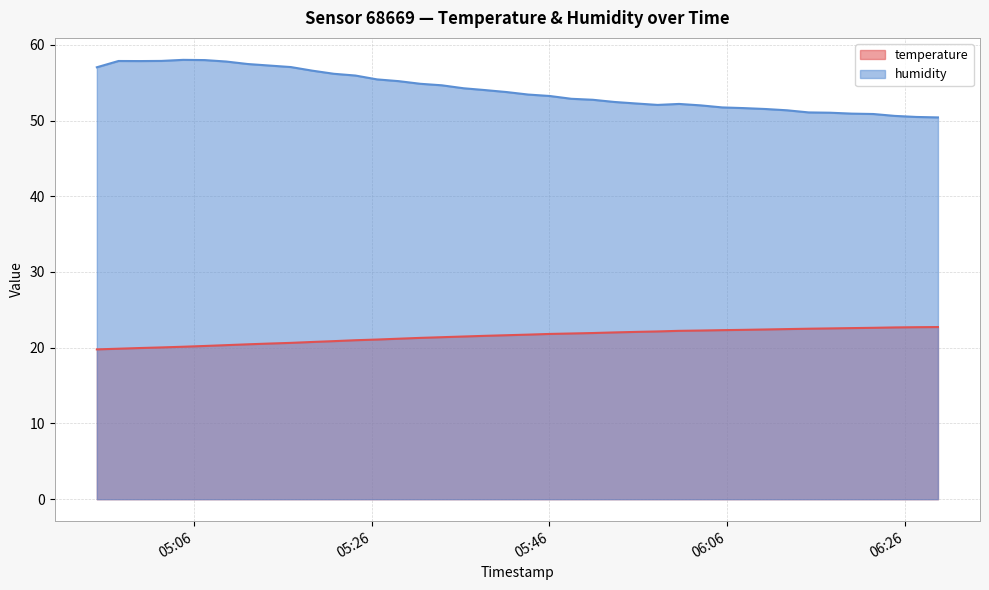

Rank the series by their maximum value, from lowest to highest.

temperature, humidity